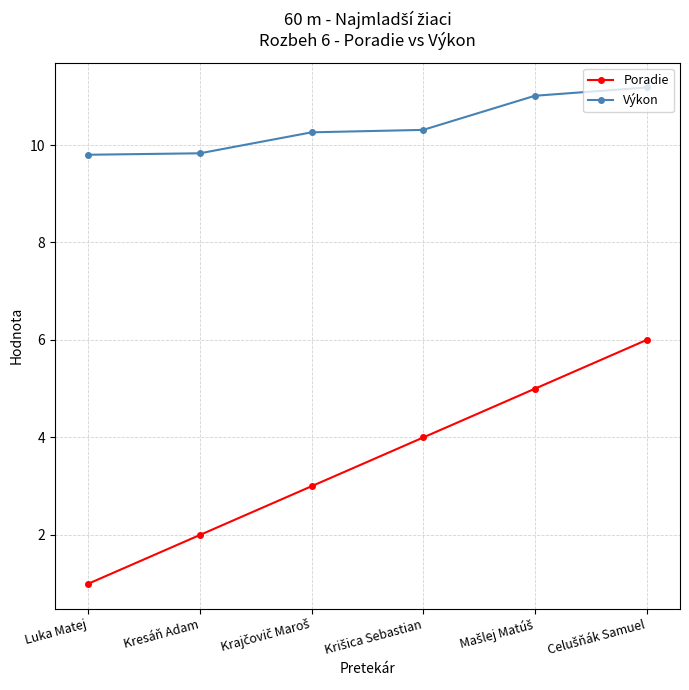

Reading left to right, list all the values displayed in this chart.

Poradie: 1.0	2.0	3.0	4.0	5.0	6.0
Výkon: 9.8	9.8	10.3	10.3	11.0	11.2